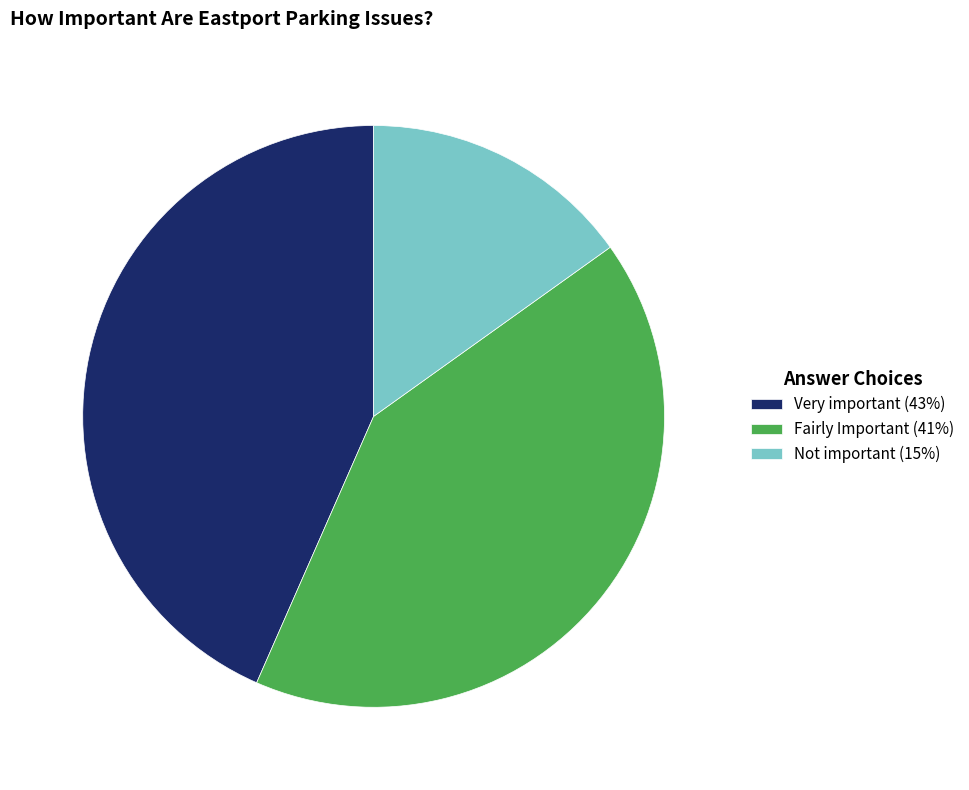

True or false: Very important accounts for 37% of the total.

False